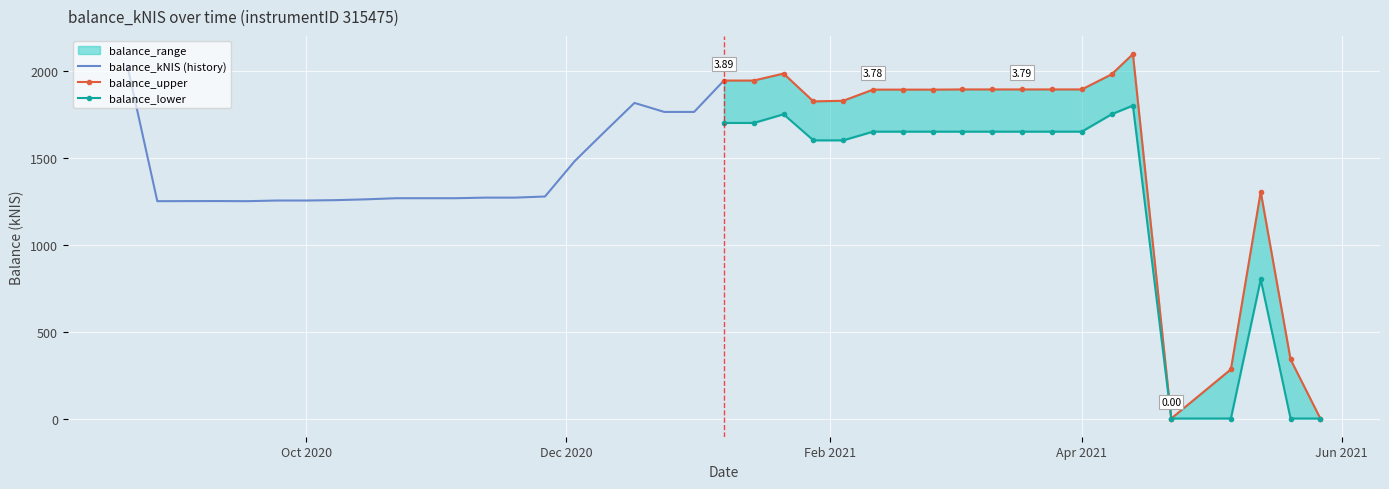

How many lines are shown in the chart?

3